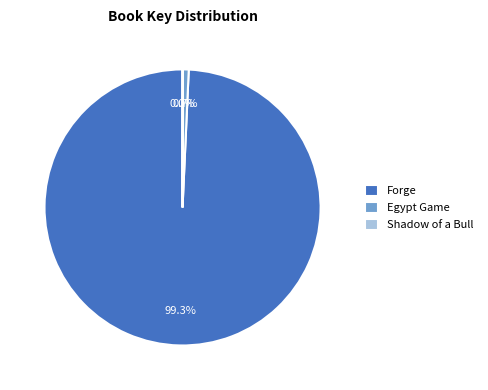

To the nearest percent, what percentage of the pie is Egypt Game?

1%